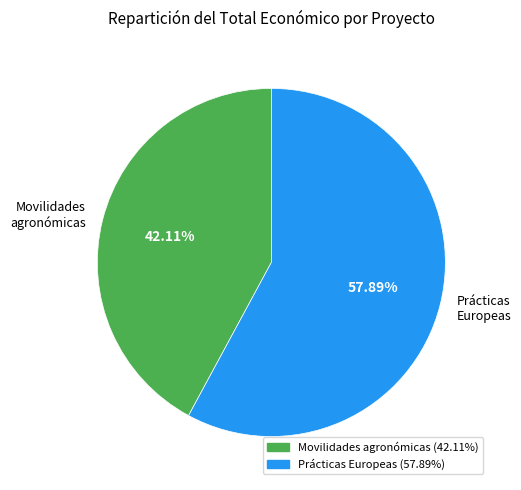

Which has a higher value, Prácticas Europeas or Movilidades agronómicas?

Prácticas Europeas